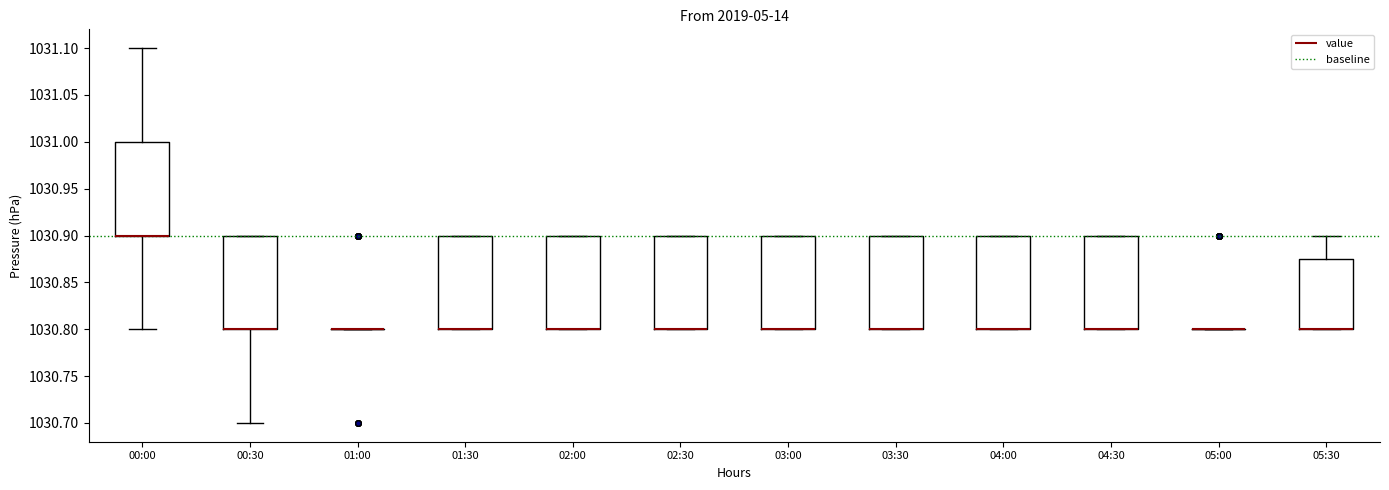

Reading left to right, read every box against the y-axis: the position of its median line, the range the box covers, and the ends of its whiskers. The values are not printed on the chart, so give them approximately, as read against the axis.

00:00: median 1030.900 (drawn on the box's lower edge), box 1030.900 to 1031.000, whiskers 1030.800 to 1031.100
00:30: median 1030.800 (drawn on the box's lower edge), box 1030.800 to 1030.900, whiskers 1030.700 to 1030.900
01:00: box collapsed to a line at 1030.800, whiskers 1030.800 to 1030.800
01:30: median 1030.800 (drawn on the box's lower edge), box 1030.800 to 1030.900, whiskers 1030.800 to 1030.900
02:00: median 1030.800 (drawn on the box's lower edge), box 1030.800 to 1030.900, whiskers 1030.800 to 1030.900
02:30: median 1030.800 (drawn on the box's lower edge), box 1030.800 to 1030.900, whiskers 1030.800 to 1030.900
03:00: median 1030.800 (drawn on the box's lower edge), box 1030.800 to 1030.900, whiskers 1030.800 to 1030.900
03:30: median 1030.800 (drawn on the box's lower edge), box 1030.800 to 1030.900, whiskers 1030.800 to 1030.900
04:00: median 1030.800 (drawn on the box's lower edge), box 1030.800 to 1030.900, whiskers 1030.800 to 1030.900
04:30: median 1030.800 (drawn on the box's lower edge), box 1030.800 to 1030.900, whiskers 1030.800 to 1030.900
05:00: box collapsed to a line at 1030.800, whiskers 1030.800 to 1030.800
05:30: median 1030.800 (drawn on the box's lower edge), box 1030.800 to 1030.875, whiskers 1030.800 to 1030.900